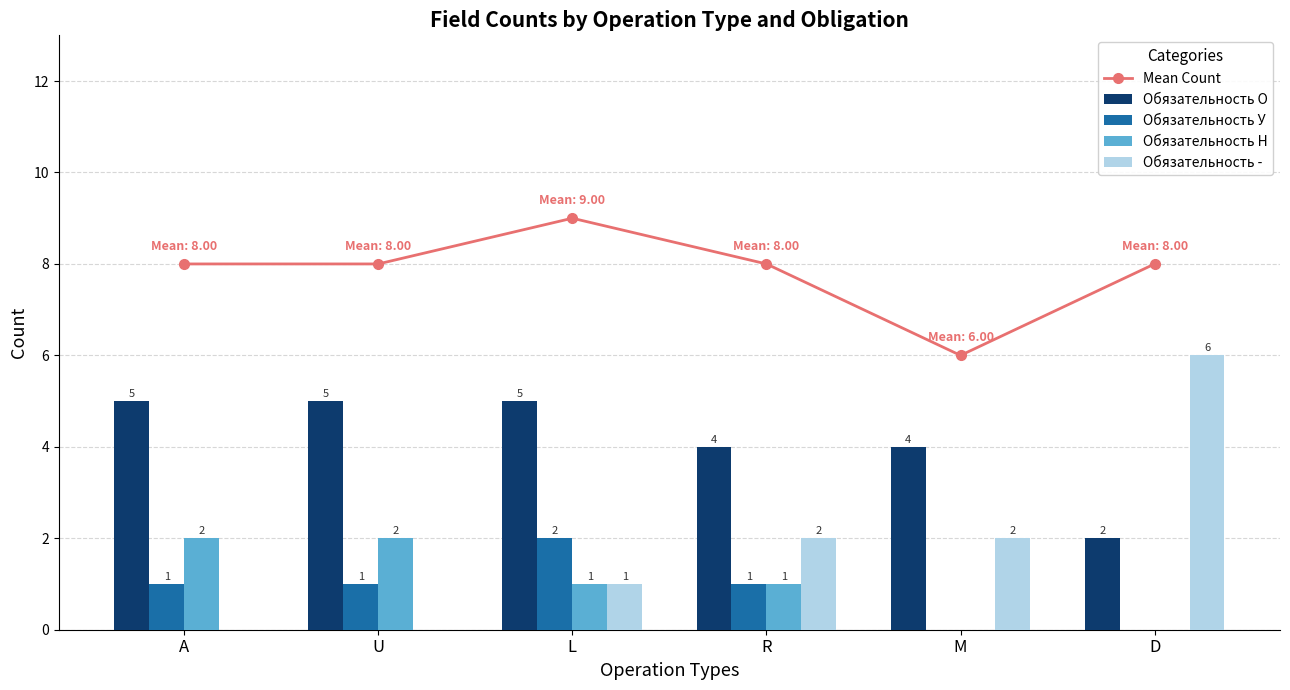

True or false: Обязательность Н has a value of 0 at M.

True